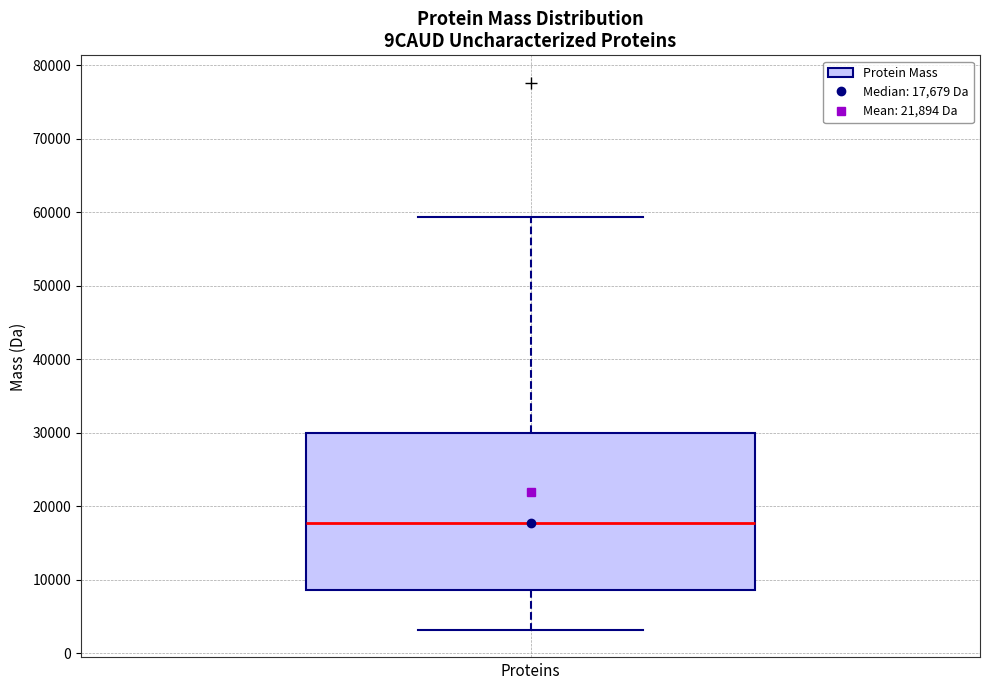

Transcribe this box plot: give where the median line is, the range the box spans, and where the two whiskers end, as read against the y-axis. The values are not printed on the chart, so give them approximately, as read against the axis.

median 18000, box 9000 to 30000, whiskers 3000 to 59000